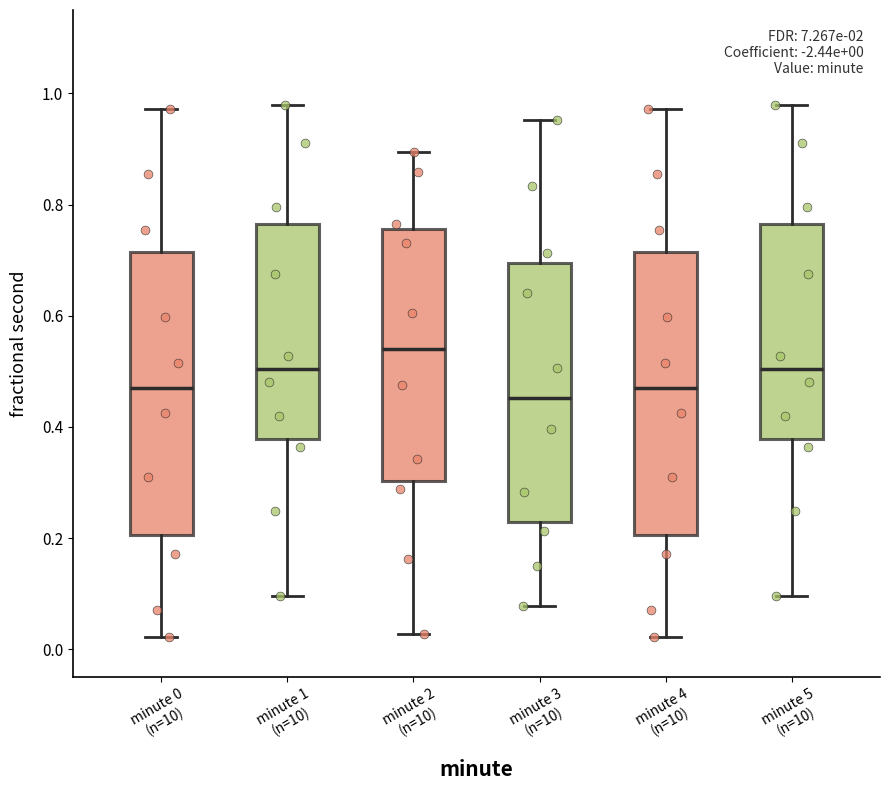

Which box has the highest median line?

minute 2 (n=10)